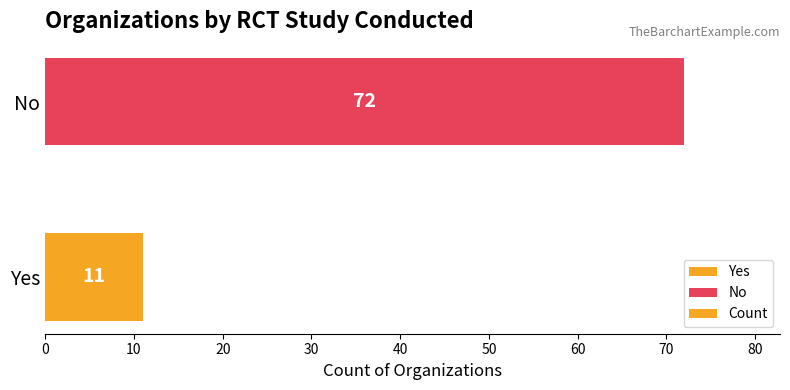

True or false: the data shows 4 at Yes.

False